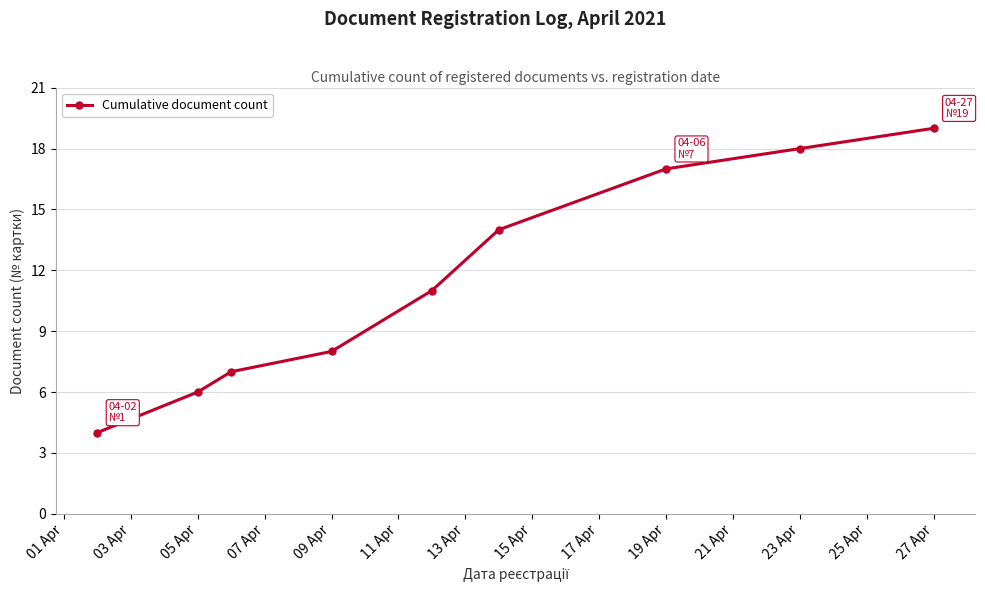

What is the value of the 1st point from the left?

4